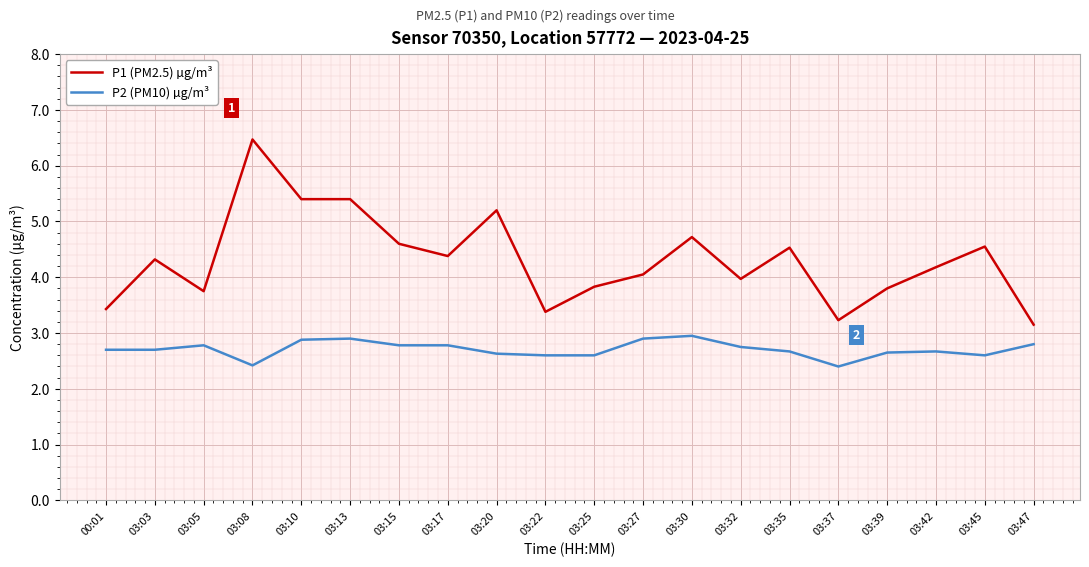

What is the highest value of the P1 (PM2.5) µg/m³ series?

6.5